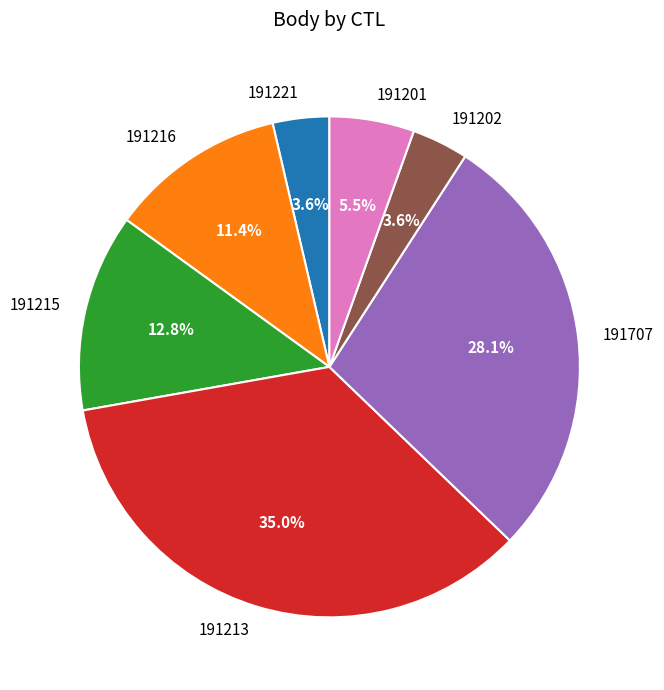

How many segments does this pie chart have?

7